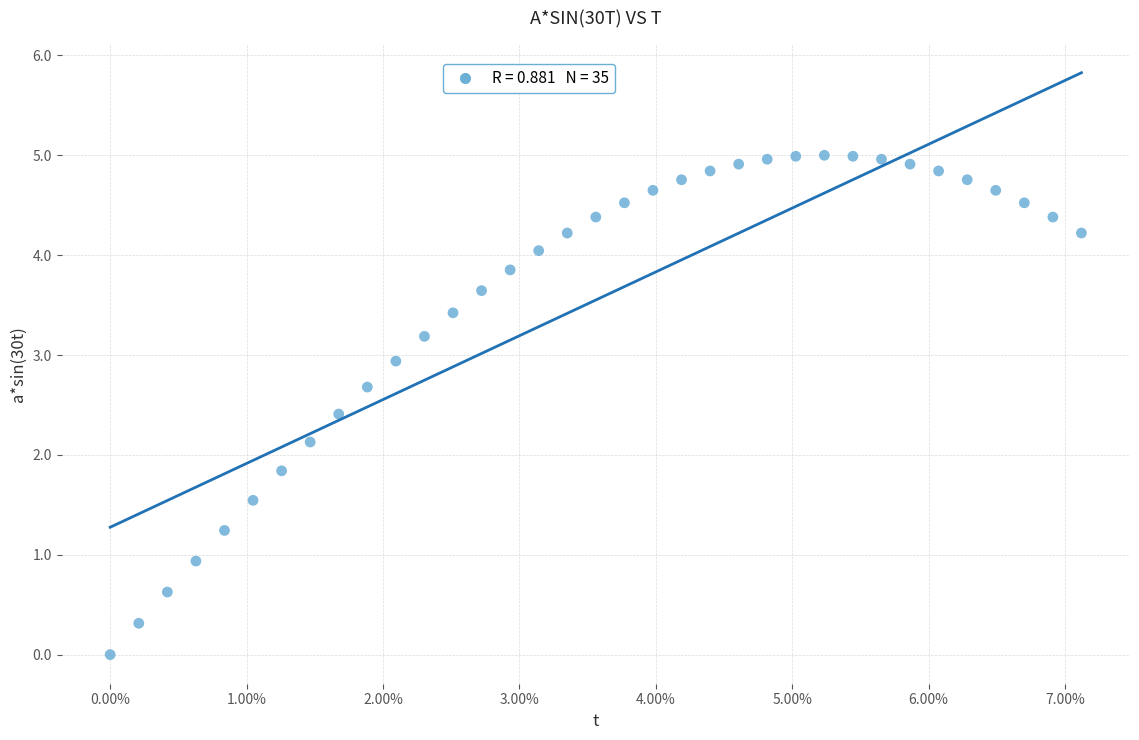

What is the range of Y values (max minus min)?

5.0